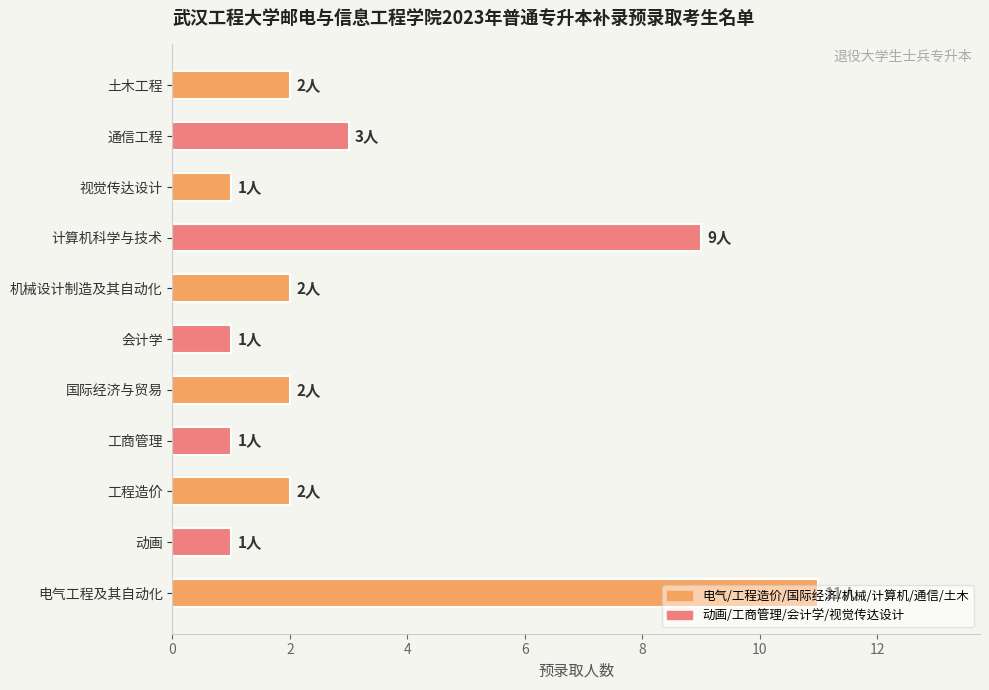

Which has a higher value, 会计学 or 电气工程及其自动化?

电气工程及其自动化